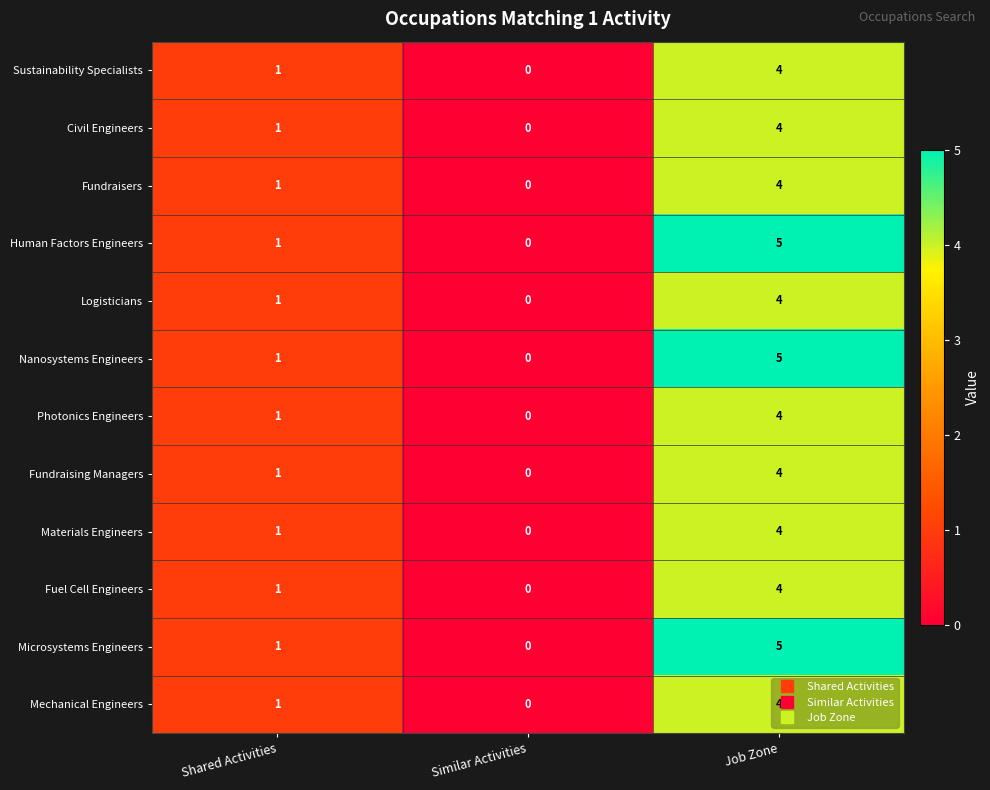

The value of Fuel Cell Engineers at Job Zone is 2. True or false?

False